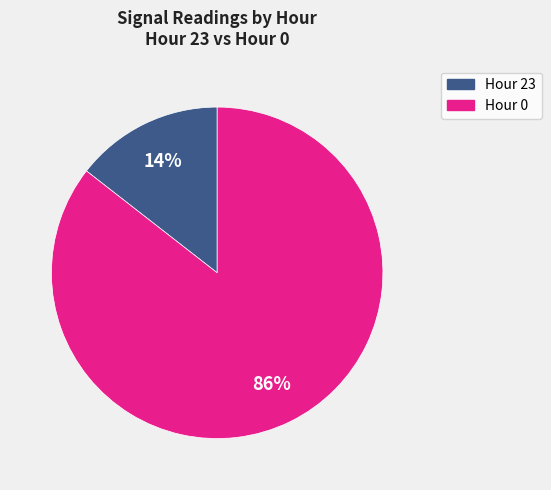

Count the number of slices in the pie.

2